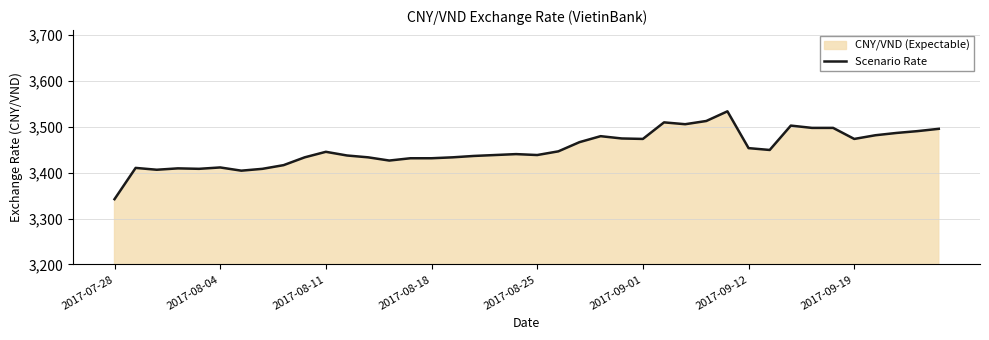

Reading left to right, list all the values displayed in this chart.

3342	3410	3406	3409	3408	3411	3404	3408	3416	3433	3445	3437	3433	3426	3431	3431	3433	3436	3438	3440	3438	3446	3466	3479	3474	3473	3509	3505	3512	3533	3453	3449	3502	3497	3497	3473	3481	3486	3490	3495